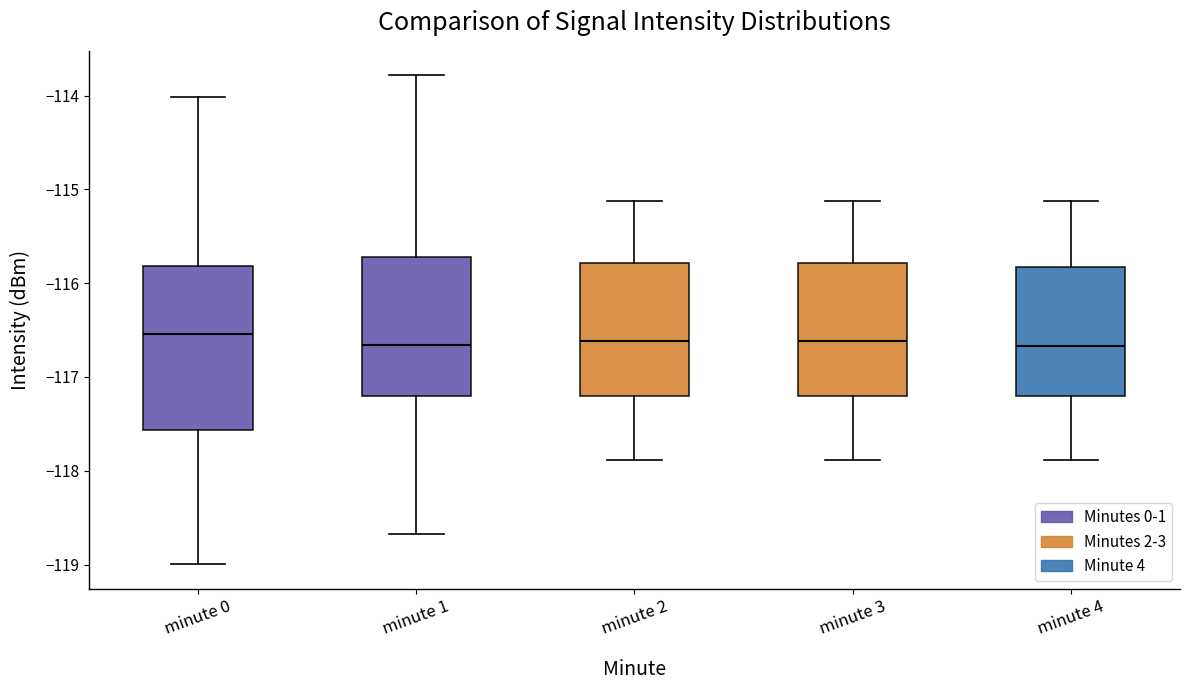

Reading left to right, read every box against the y-axis: the position of its median line, the range the box covers, and the ends of its whiskers. The values are not printed on the chart, so give them approximately, as read against the axis.

minute 0: median -116.5, box -117.6 to -115.8, whiskers -119.0 to -114.0
minute 1: median -116.7, box -117.2 to -115.7, whiskers -118.7 to -113.8
minute 2: median -116.6, box -117.2 to -115.8, whiskers -117.9 to -115.1
minute 3: median -116.6, box -117.2 to -115.8, whiskers -117.9 to -115.1
minute 4: median -116.7, box -117.2 to -115.8, whiskers -117.9 to -115.1